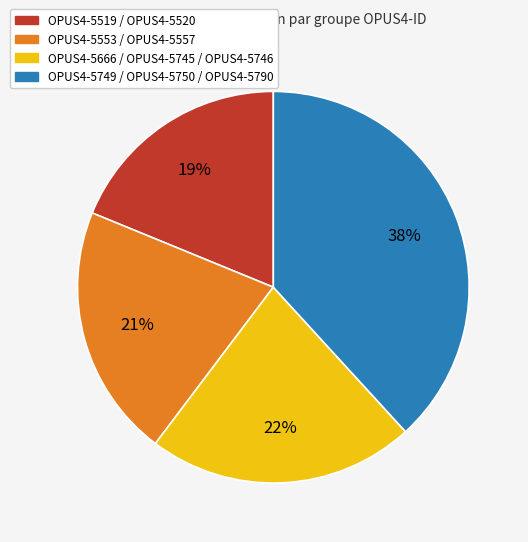

Is there any slice that represents more than half of the pie?

No